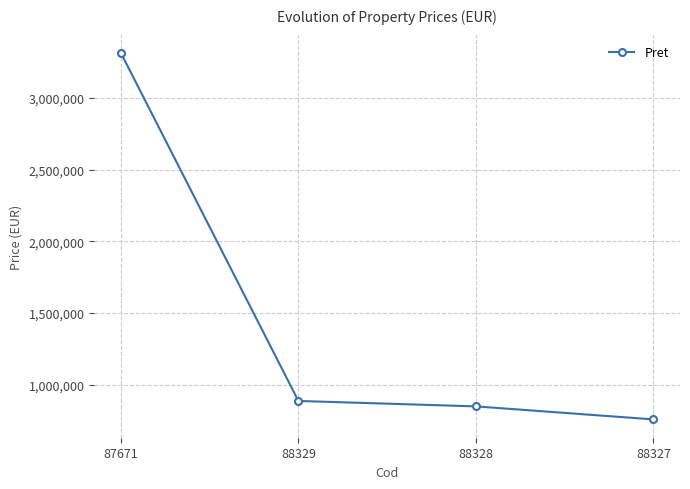

Where is the data nearest to the value 2035979?

88329